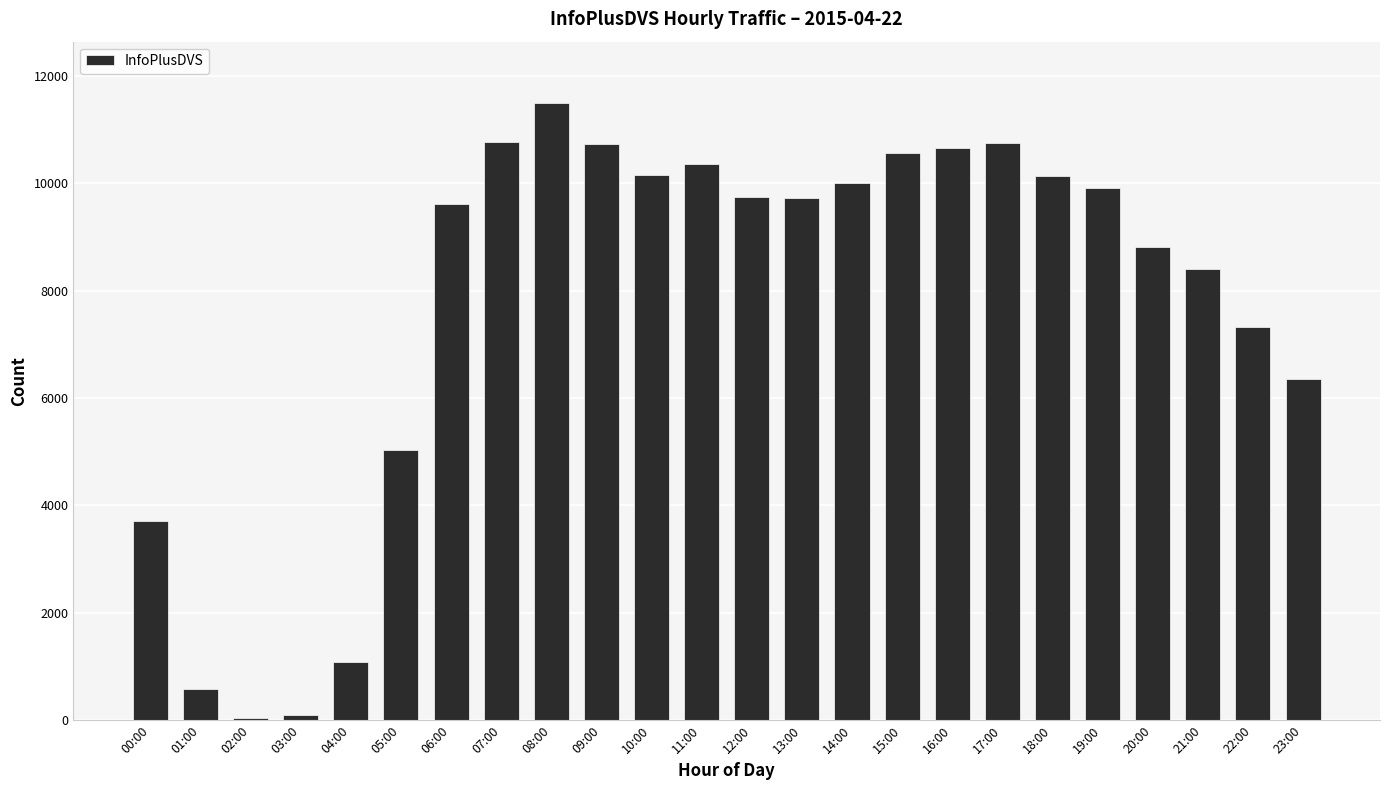

What is the greatest value displayed?

11488